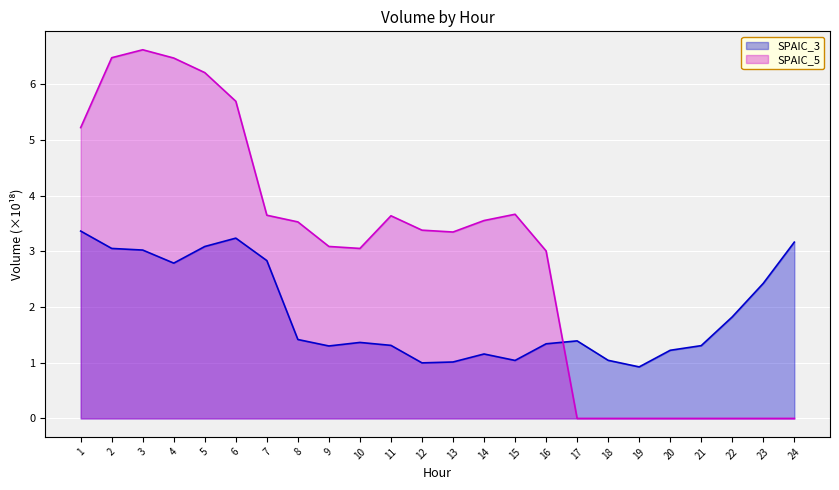

Which label corresponds to the largest value in the chart?

3